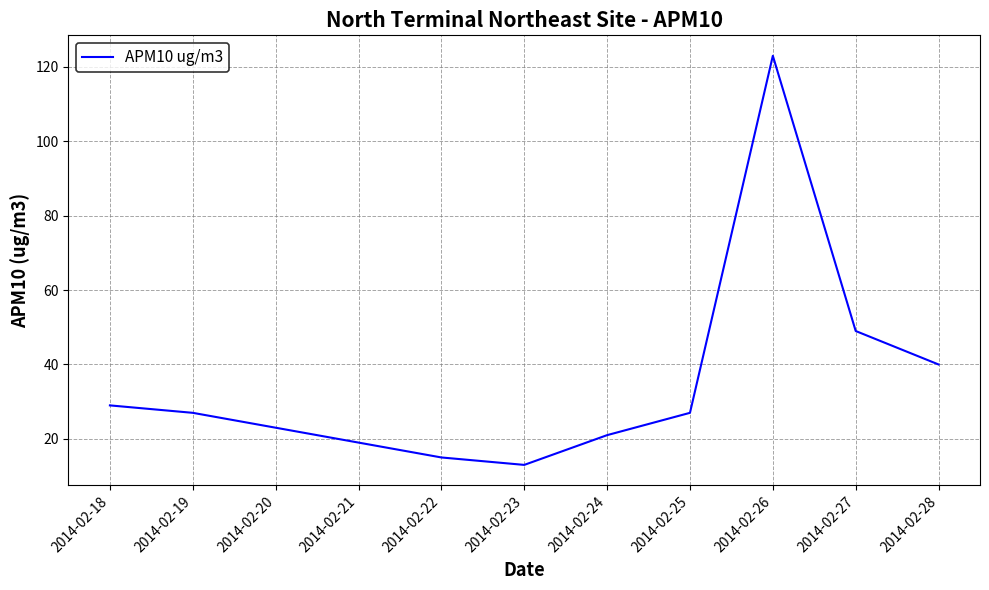

Reading left to right, transcribe all the data shown in this chart.

29	27	23	19	15	13	21	27	123	49	40